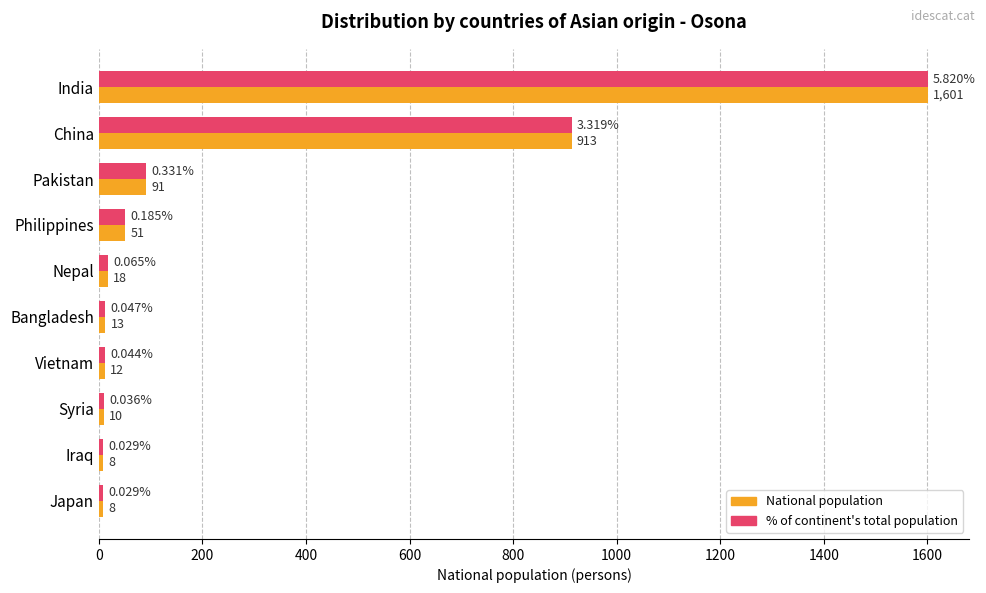

At which label is % of continent's total population closest to 804?

China